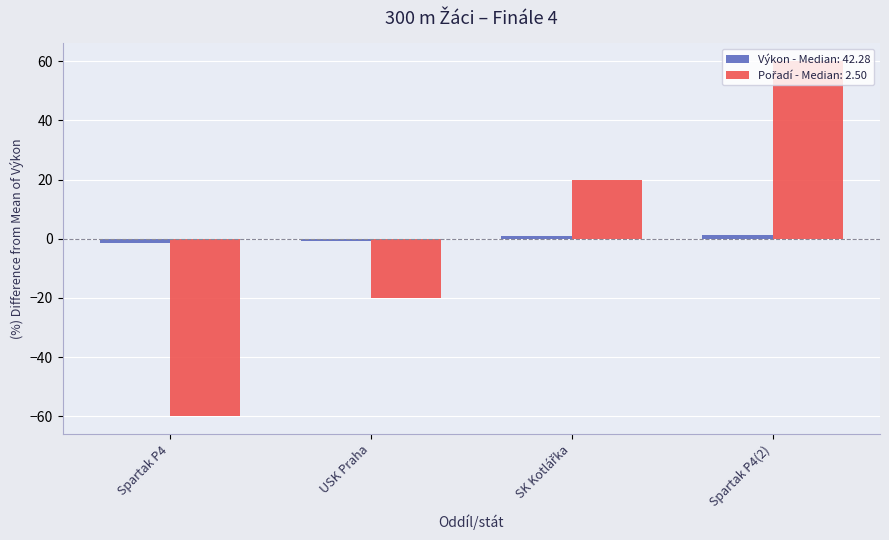

How many bars are there in total?

8